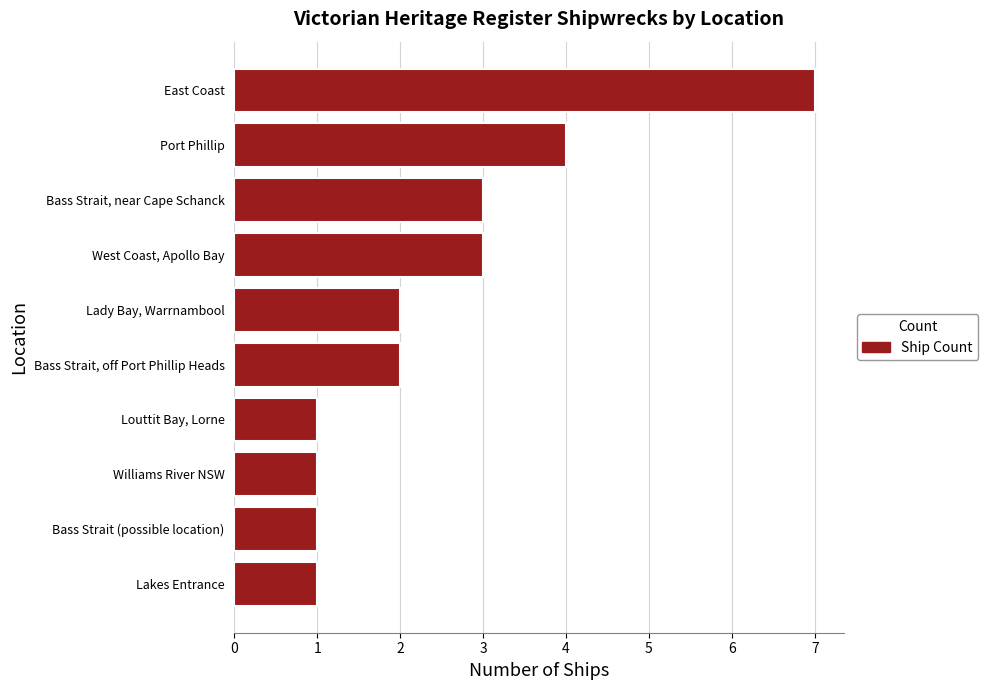

What is the sum of all values?

25